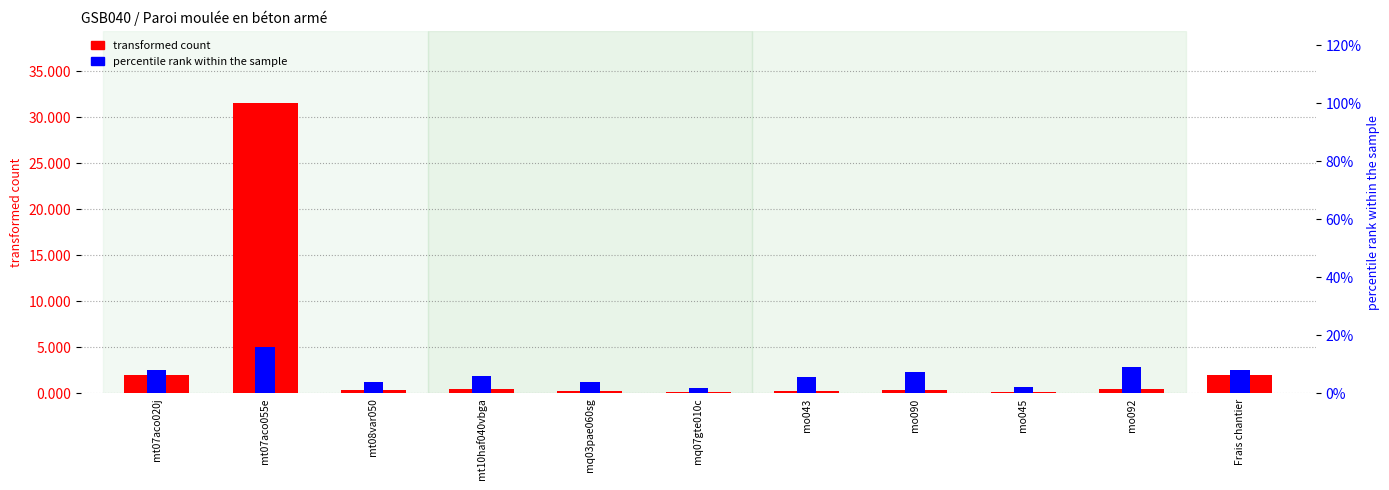

Which series has the largest total across all categories?

transformed count